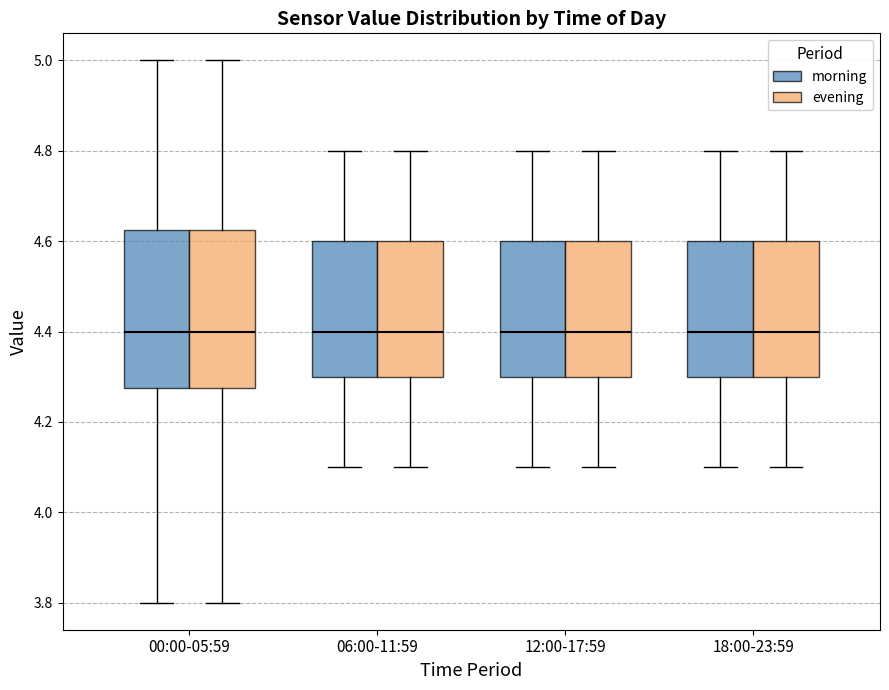

Reading left to right, read every box against the y-axis: the position of its median line, the range the box covers, and the ends of its whiskers. The values are not printed on the chart, so give them approximately, as read against the axis.

00:00-05:59 (morning): median 4.40, box 4.28 to 4.62, whiskers 3.80 to 5.00
00:00-05:59 (evening): median 4.40, box 4.28 to 4.62, whiskers 3.80 to 5.00
06:00-11:59 (morning): median 4.40, box 4.30 to 4.60, whiskers 4.10 to 4.80
06:00-11:59 (evening): median 4.40, box 4.30 to 4.60, whiskers 4.10 to 4.80
12:00-17:59 (morning): median 4.40, box 4.30 to 4.60, whiskers 4.10 to 4.80
12:00-17:59 (evening): median 4.40, box 4.30 to 4.60, whiskers 4.10 to 4.80
18:00-23:59 (morning): median 4.40, box 4.30 to 4.60, whiskers 4.10 to 4.80
18:00-23:59 (evening): median 4.40, box 4.30 to 4.60, whiskers 4.10 to 4.80